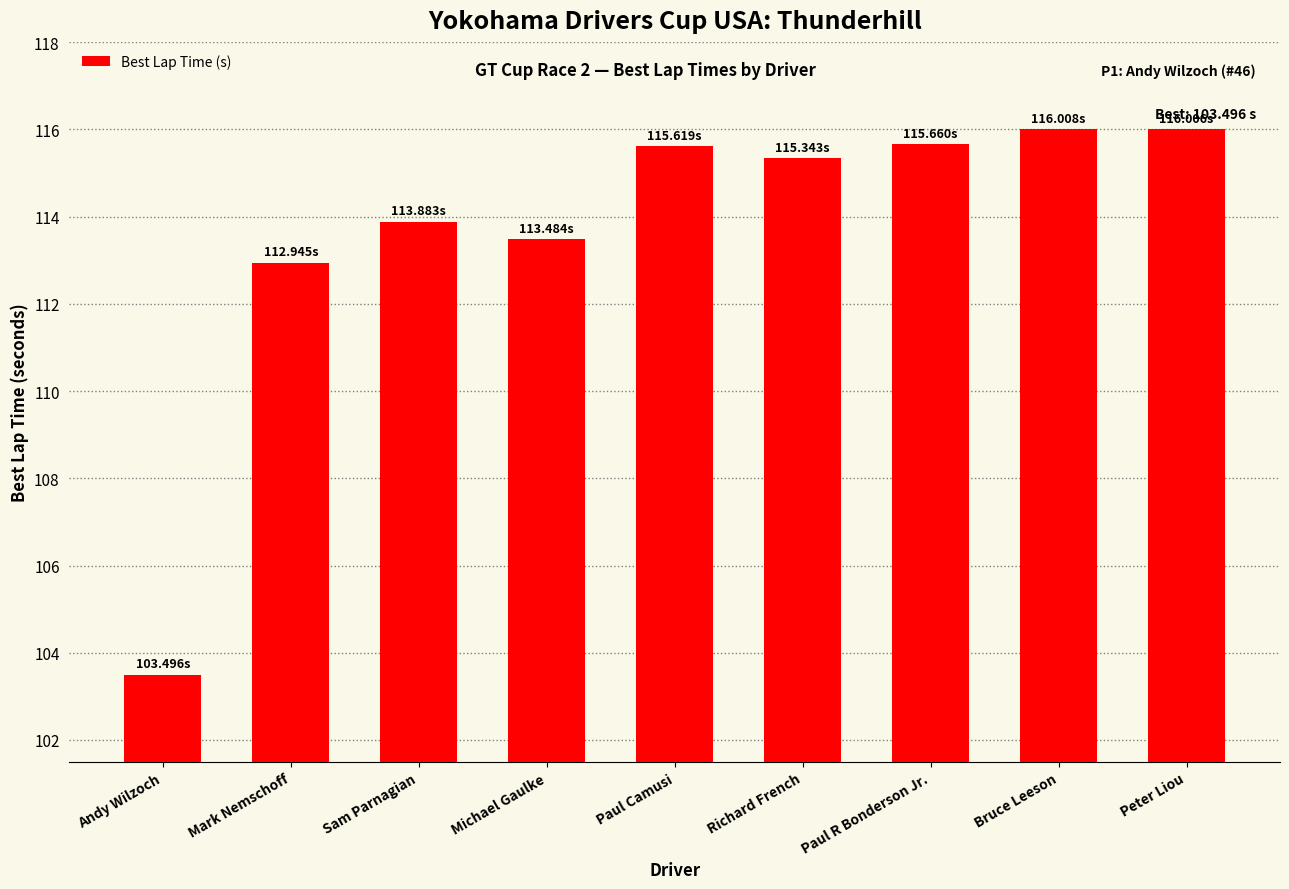

What is the sum of all values?

1022.4